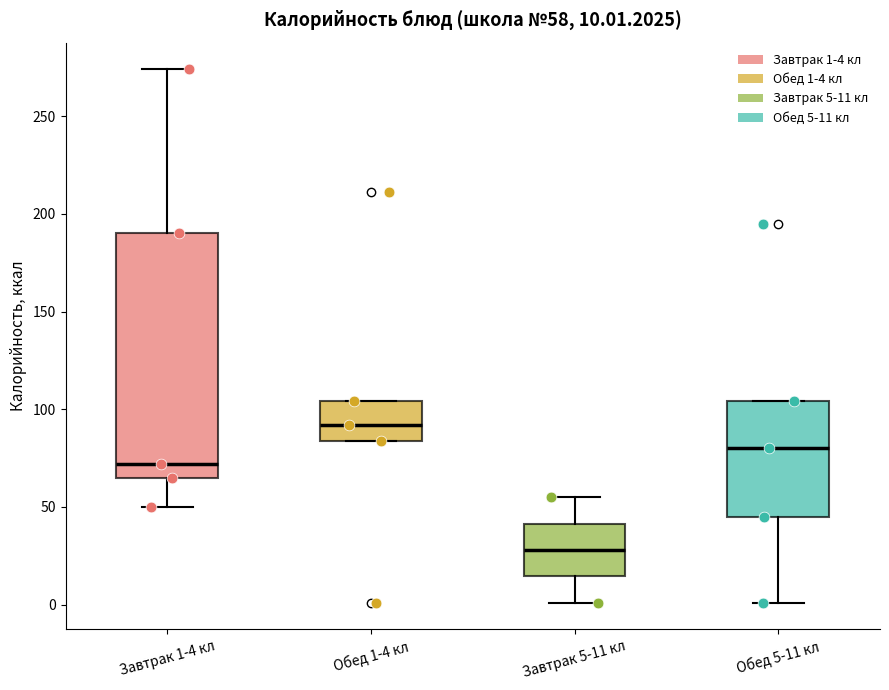

Which box has the lowest median line?

Завтрак 5-11 кл